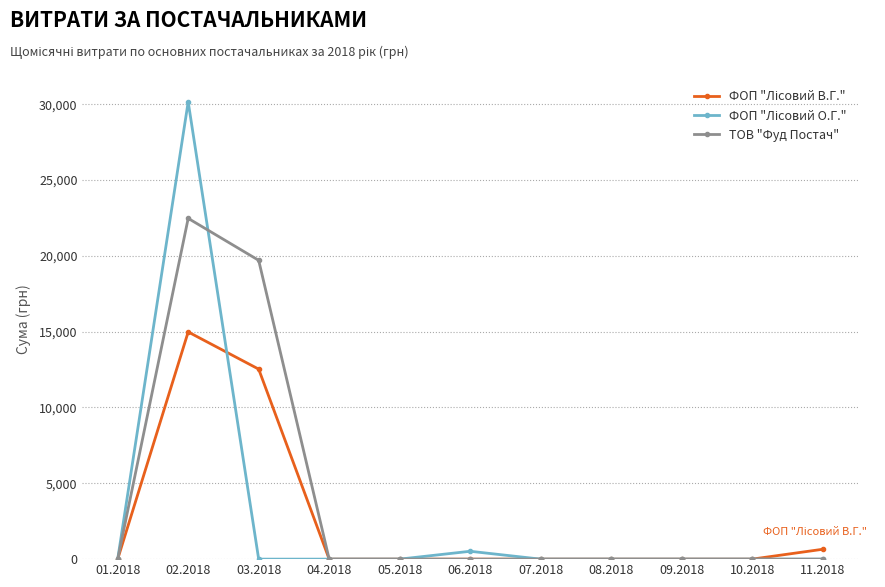

The value of ТОВ "Фуд Постач" at 03.2018 is 19703.7. True or false?

True